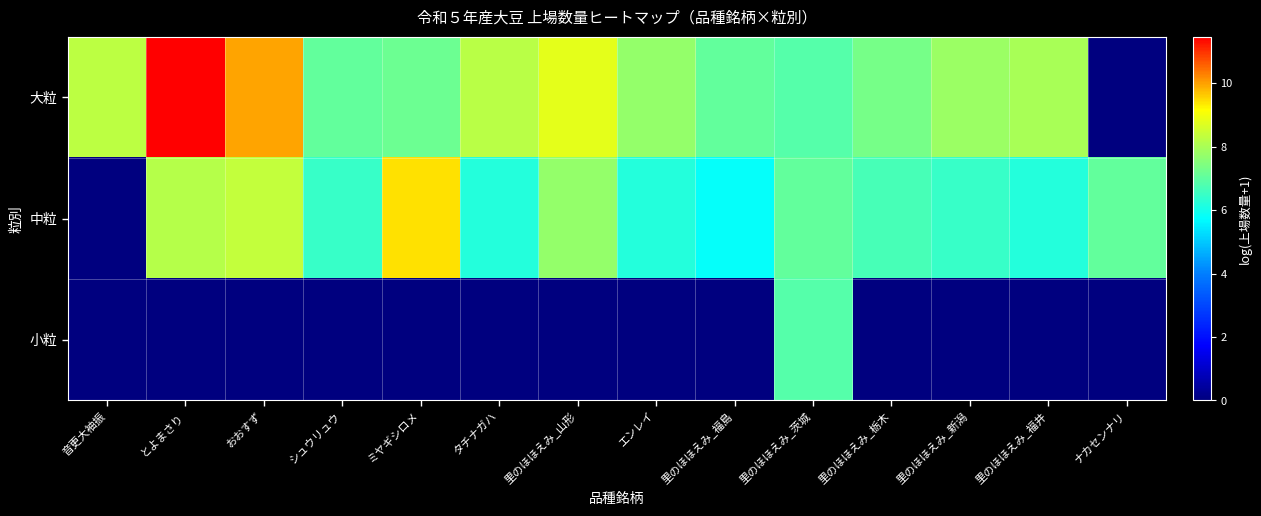

What is the spread (max minus min) of values at 里のほほえみ_福井?

8.0